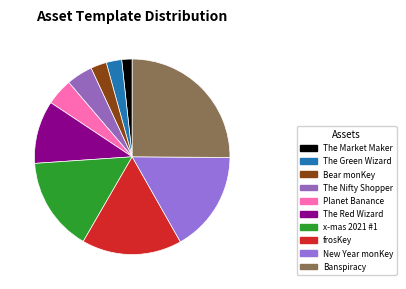

How many slices are in this pie chart?

10